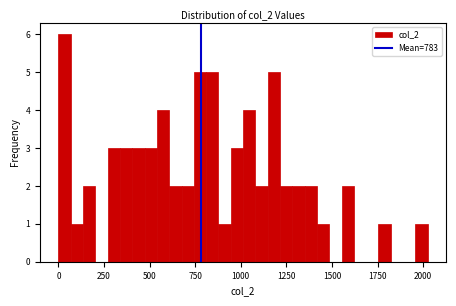

Around what value on the x-axis is the tallest bar? Give the approximate position of its centre, as read against the axis.

50